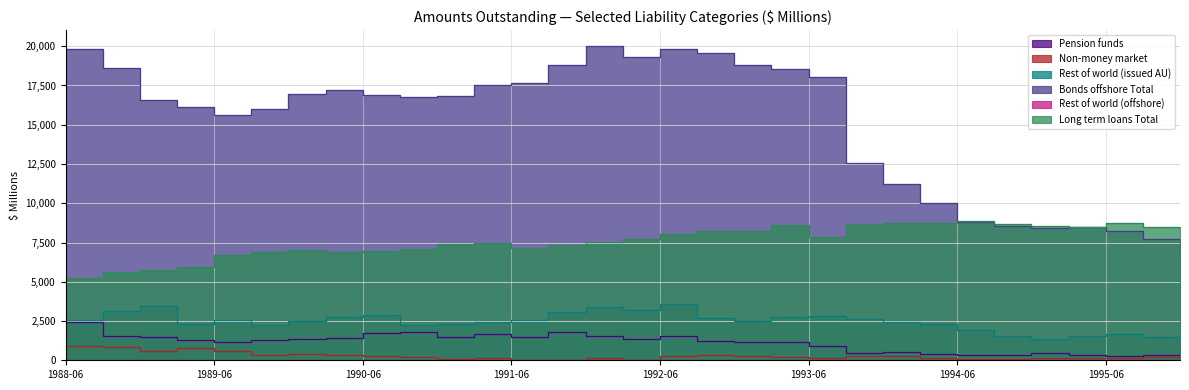

What is the lowest value of the Long term loans Total series?

5256